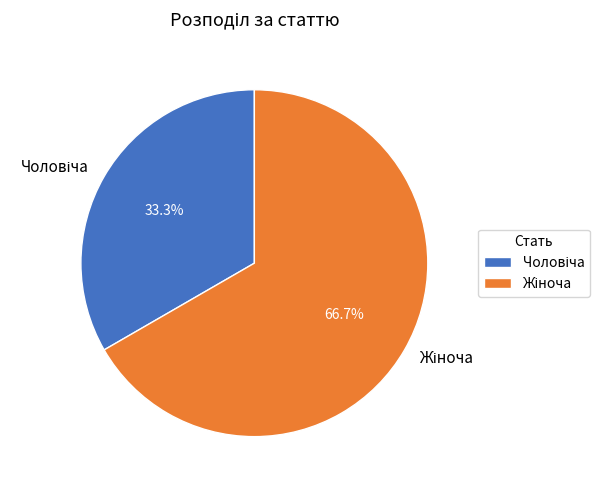

Is there a majority slice in this chart?

Yes